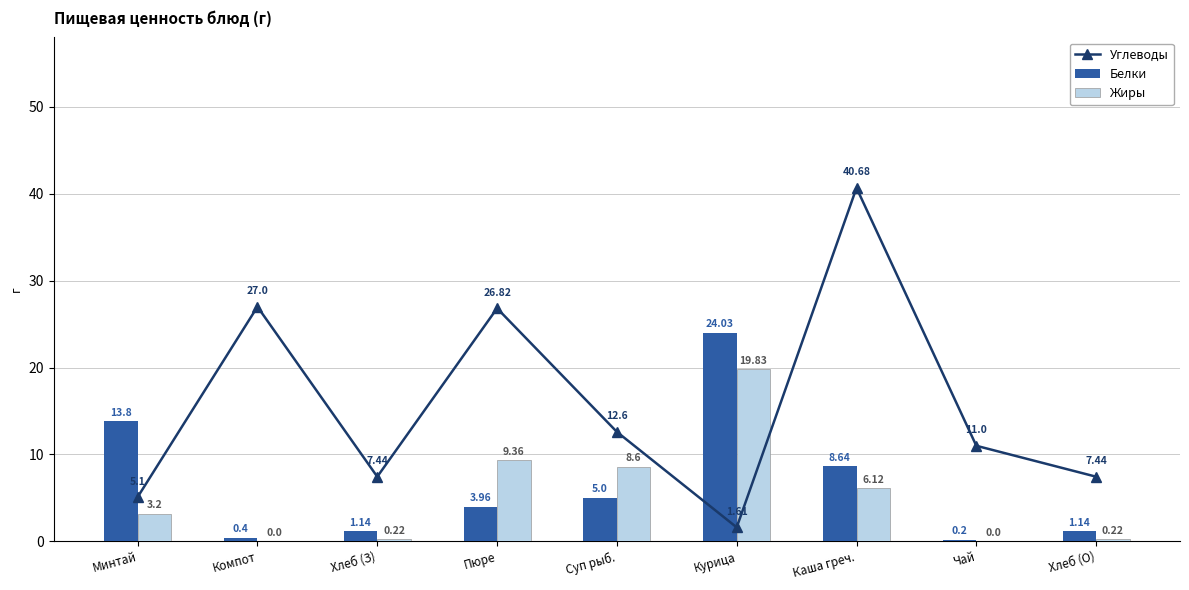

Which category has the lowest value in the Углеводы series?

Курица